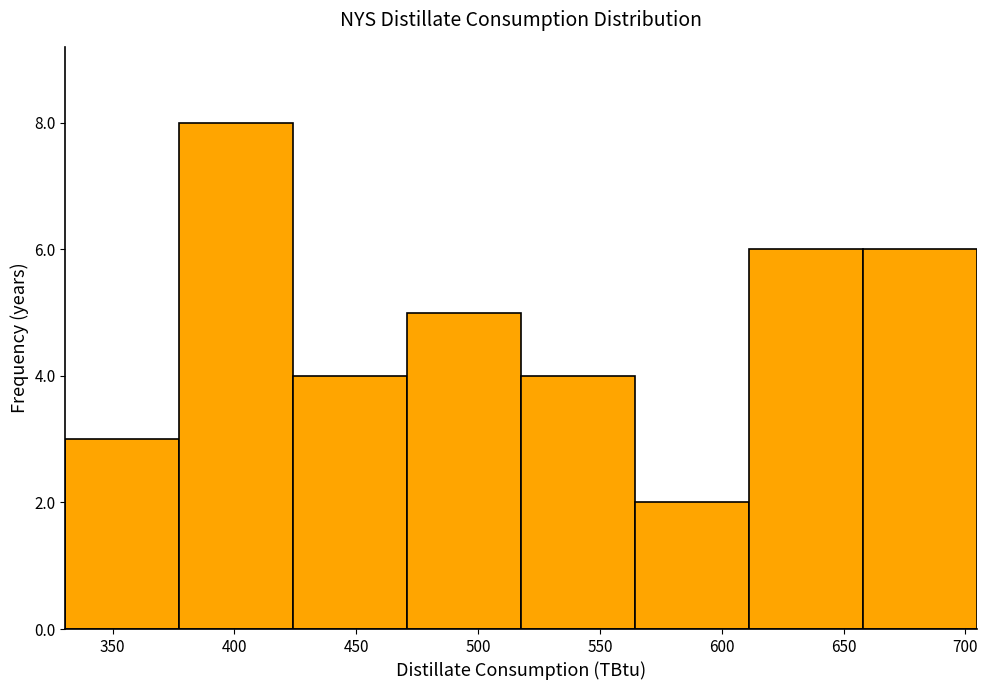

Reading left to right, list every bar in this chart as the range it spans on the x-axis followed by its height. Neither the bar edges nor the heights are printed on the chart, so give them approximately, as read against the axes.

330 to 375: 3
375 to 425: 8
425 to 470: 4
470 to 520: 5
520 to 565: 4
565 to 610: 2
610 to 660: 6
660 to 705: 6